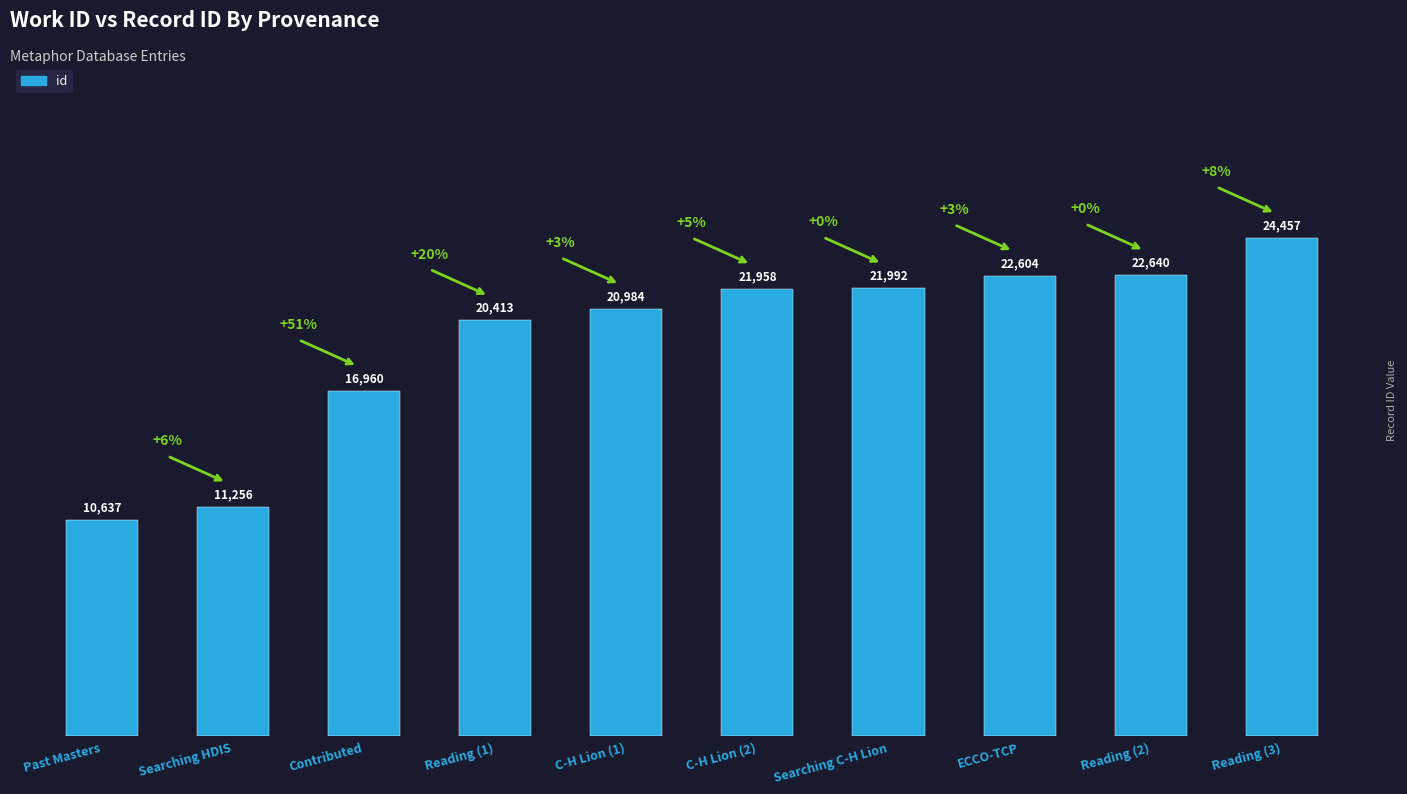

Rank the categories by value from highest to lowest.

Reading (3), Reading (2), ECCO-TCP, Searching C-H Lion, C-H Lion (2), C-H Lion (1), Reading (1), Contributed, Searching HDIS, Past Masters